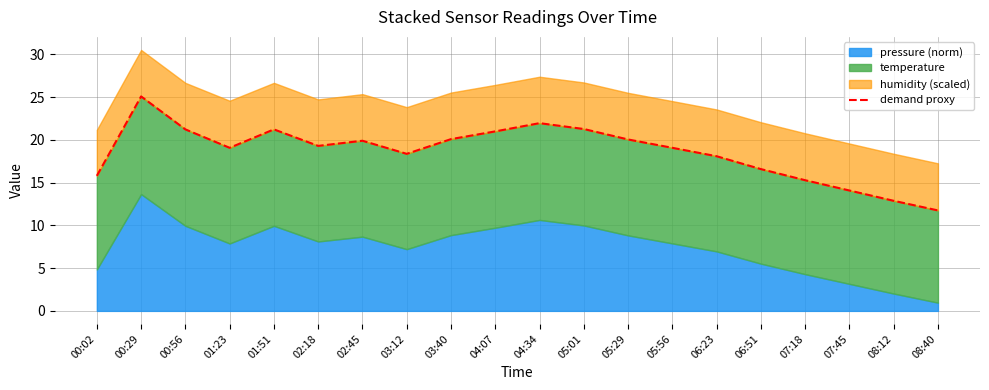

What is the value of the 11th point from the left?

22.0